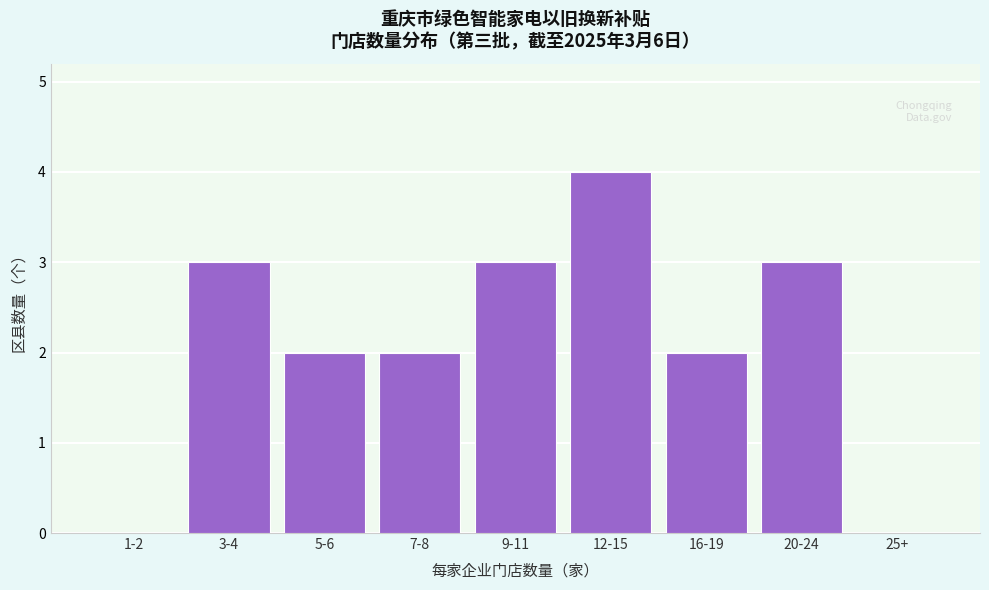

Reading left to right, what are all the values shown in this chart?

1-2=0	3-4=3	5-6=2	7-8=2	9-11=3	12-15=4	16-19=2	20-24=3	25+=0